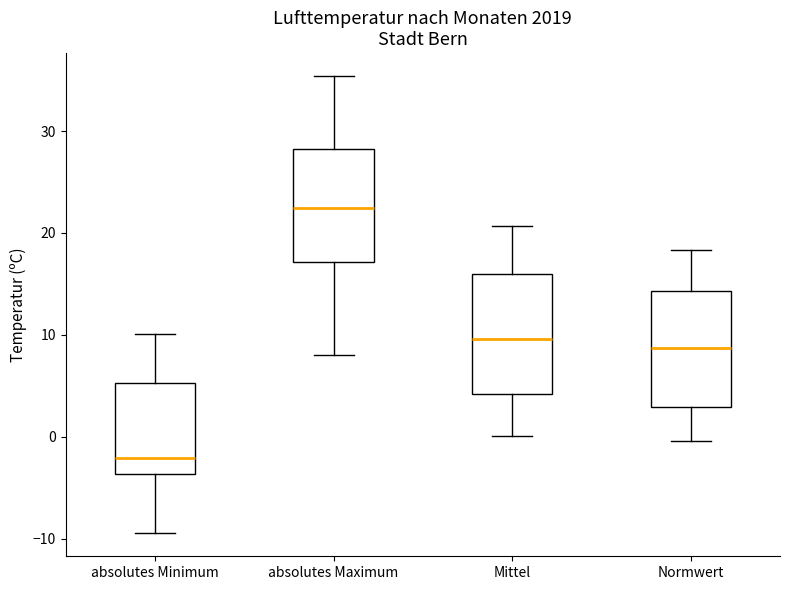

Which box's median line is the highest?

absolutes Maximum